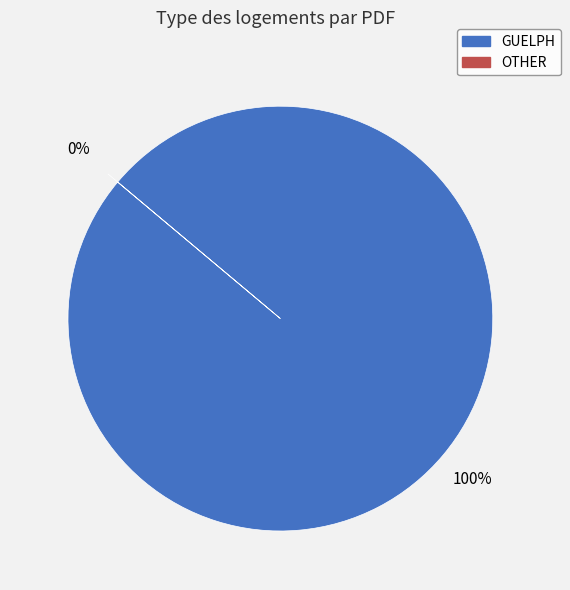

Does OTHER represent more than half of the total?

No